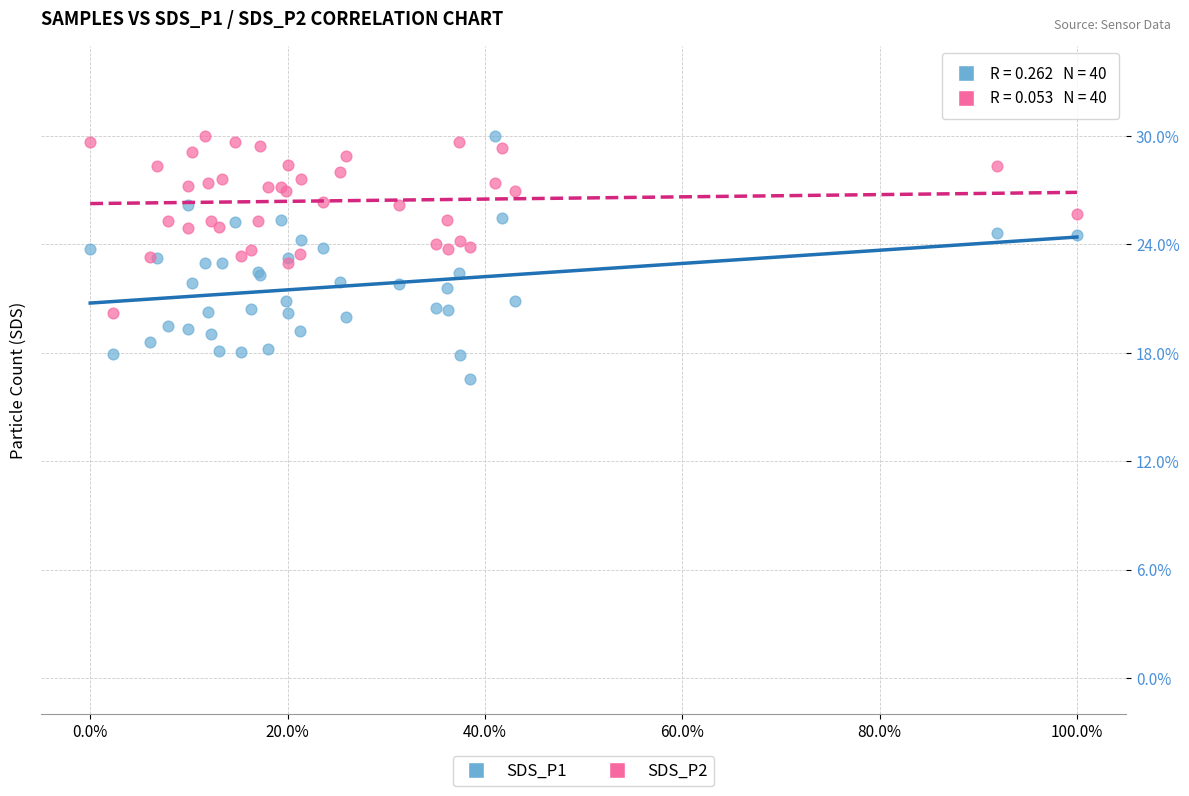

Which series reaches the minimum Y coordinate?

SDS_P1